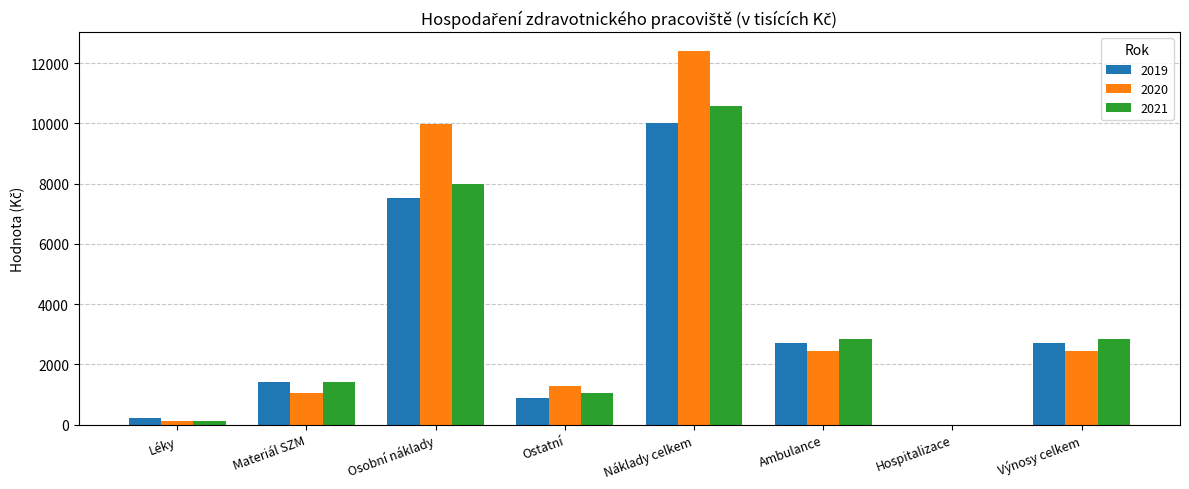

What is the total value across all series at Materiál SZM?

3861.6